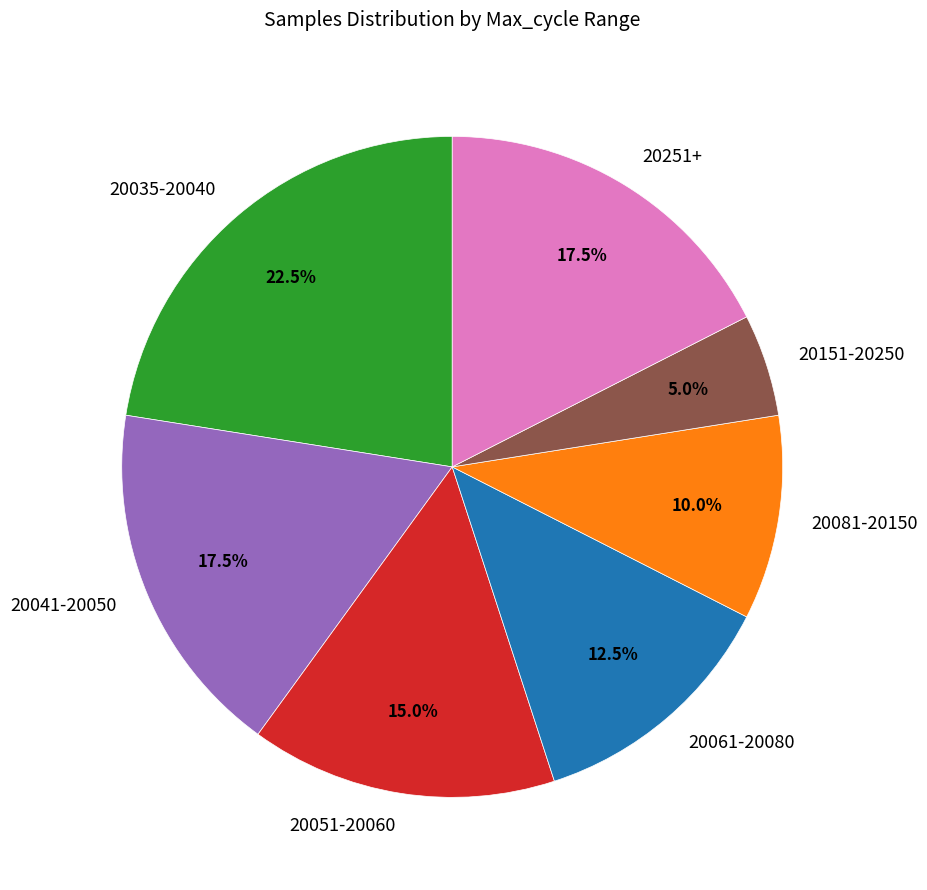

Approximately how many times larger is the value at 20035-20040 compared to 20151-20250?

4.5